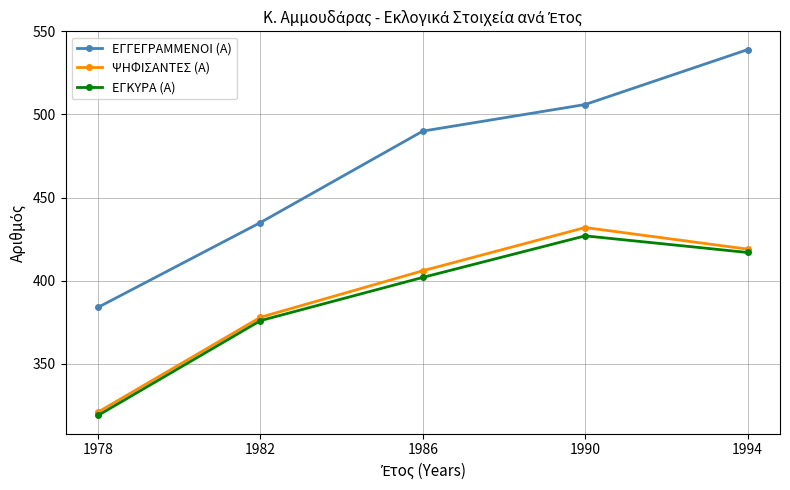

Is this an area chart (filled region under the line)?

No